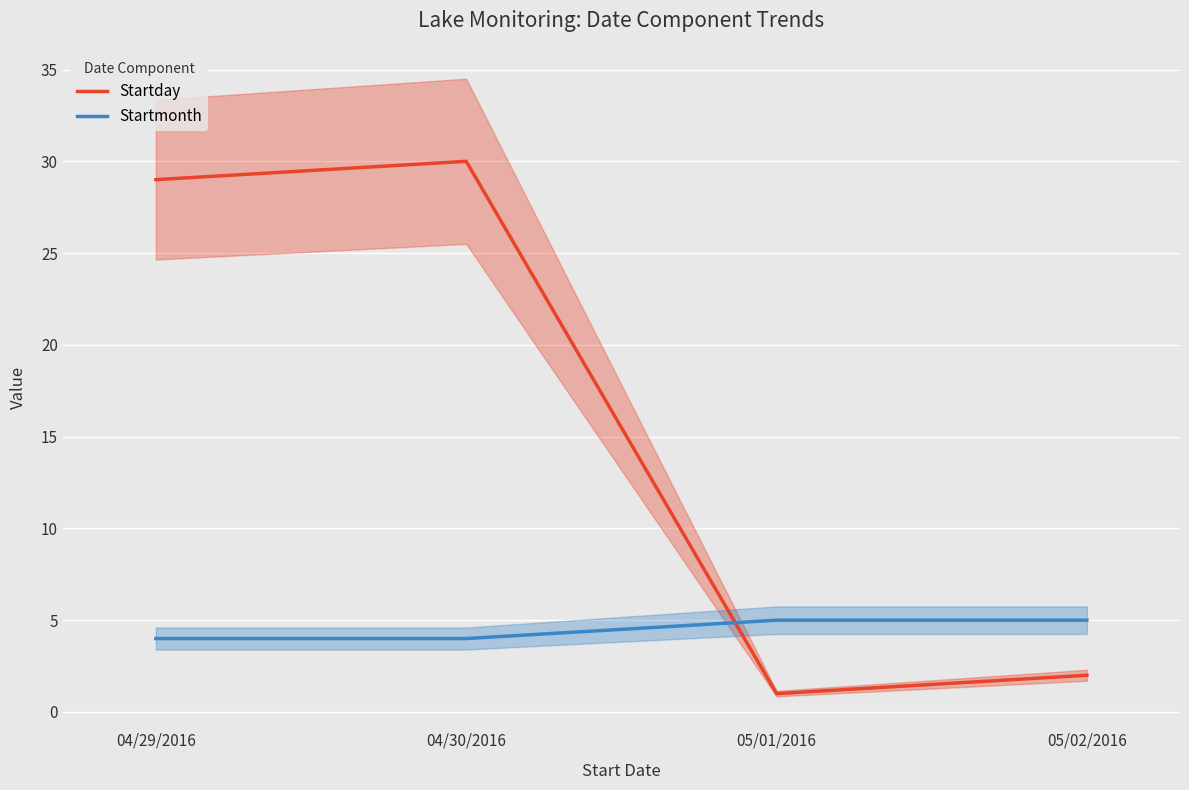

After their last crossing, which series has the higher values: Startday or Startmonth?

Startmonth